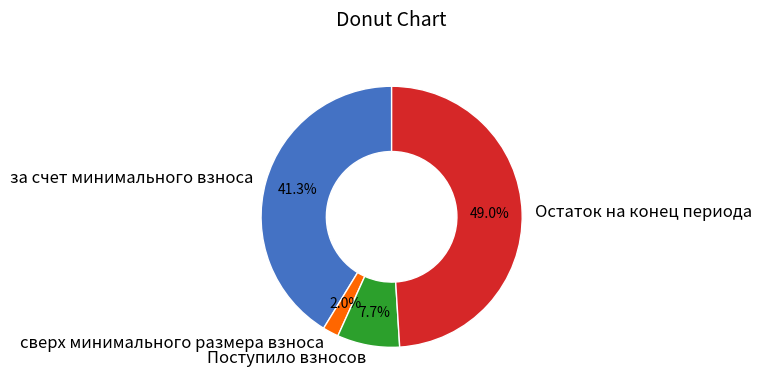

Which category has the smallest portion of the pie?

сверх минимального размера взноса